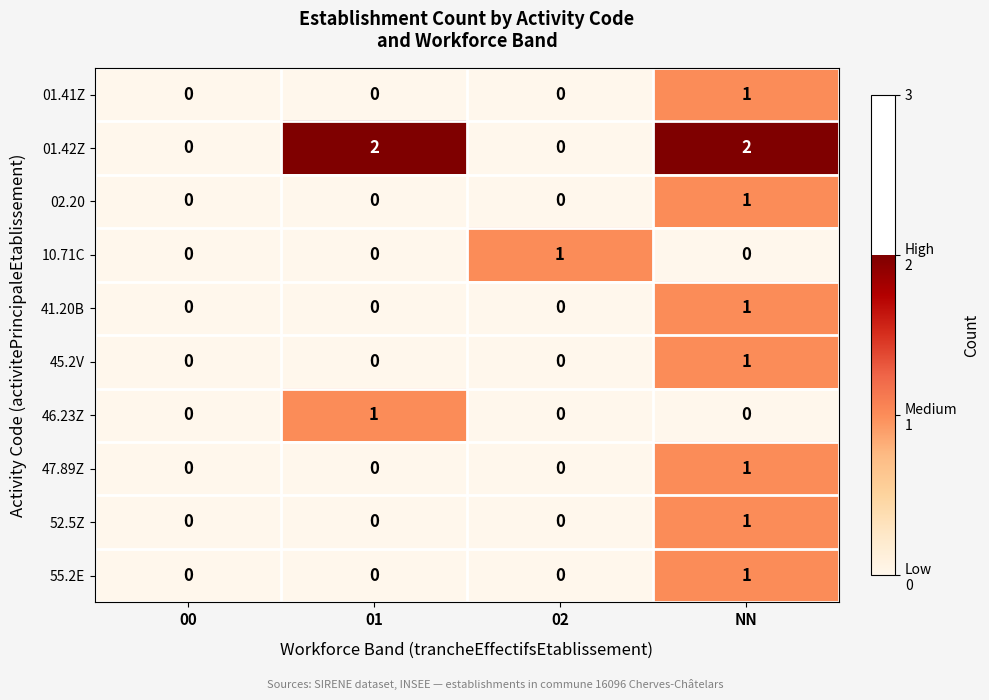

True or false: 45.2V has a value of 1 at 01.

False